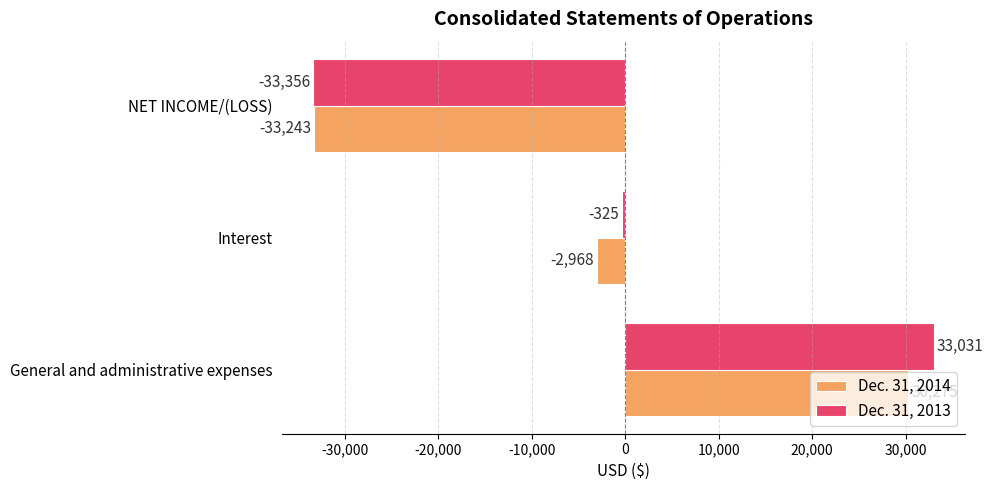

What is the approximate value of Dec. 31, 2014 at NET INCOME/(LOSS)?

-33243